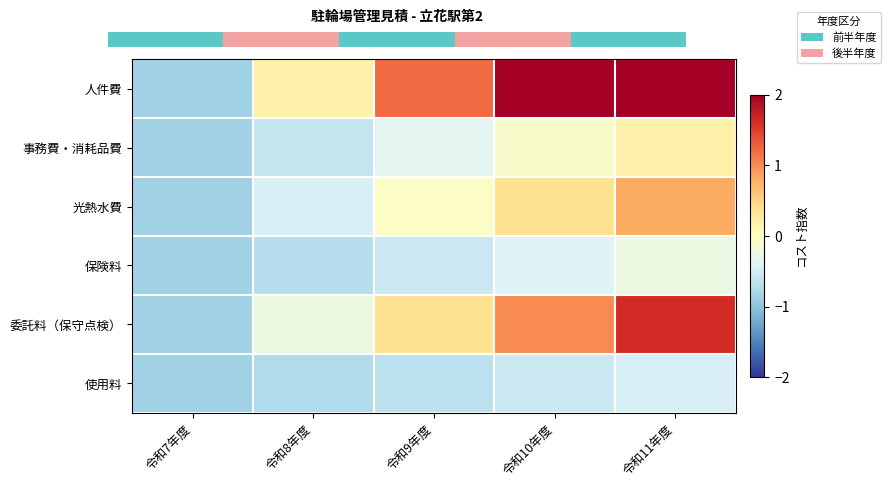

At which category is the sum across all series the highest?

令和11年度